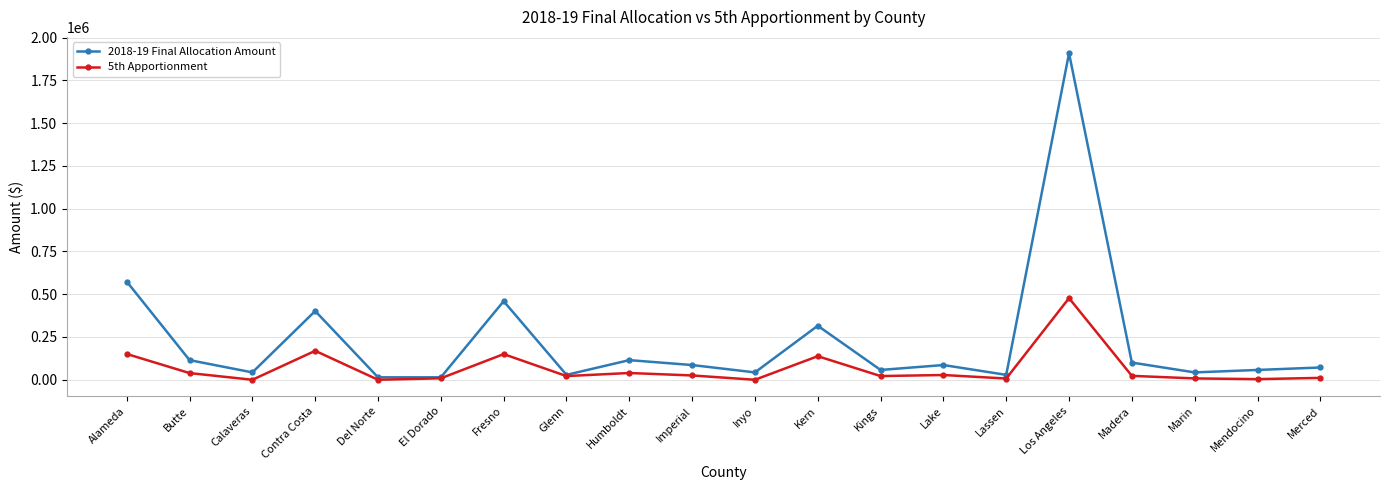

Which series has the largest range (max minus min)?

2018-19 Final Allocation Amount